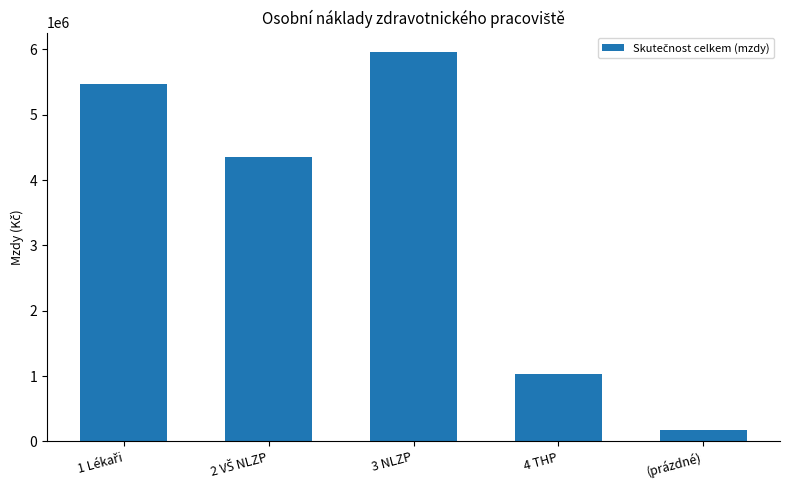

What is the average value?

3396253